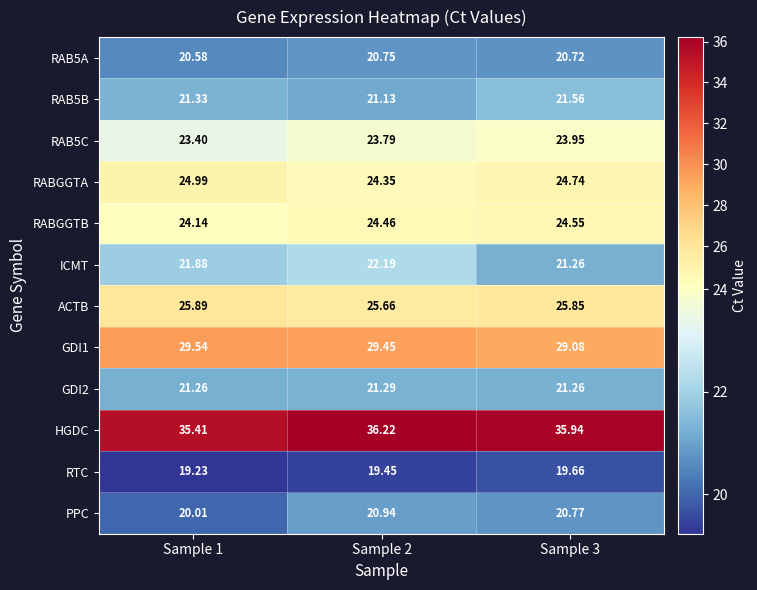

Is the value of ICMT at Sample 3 greater than the value of GDI1 at Sample 1?

No